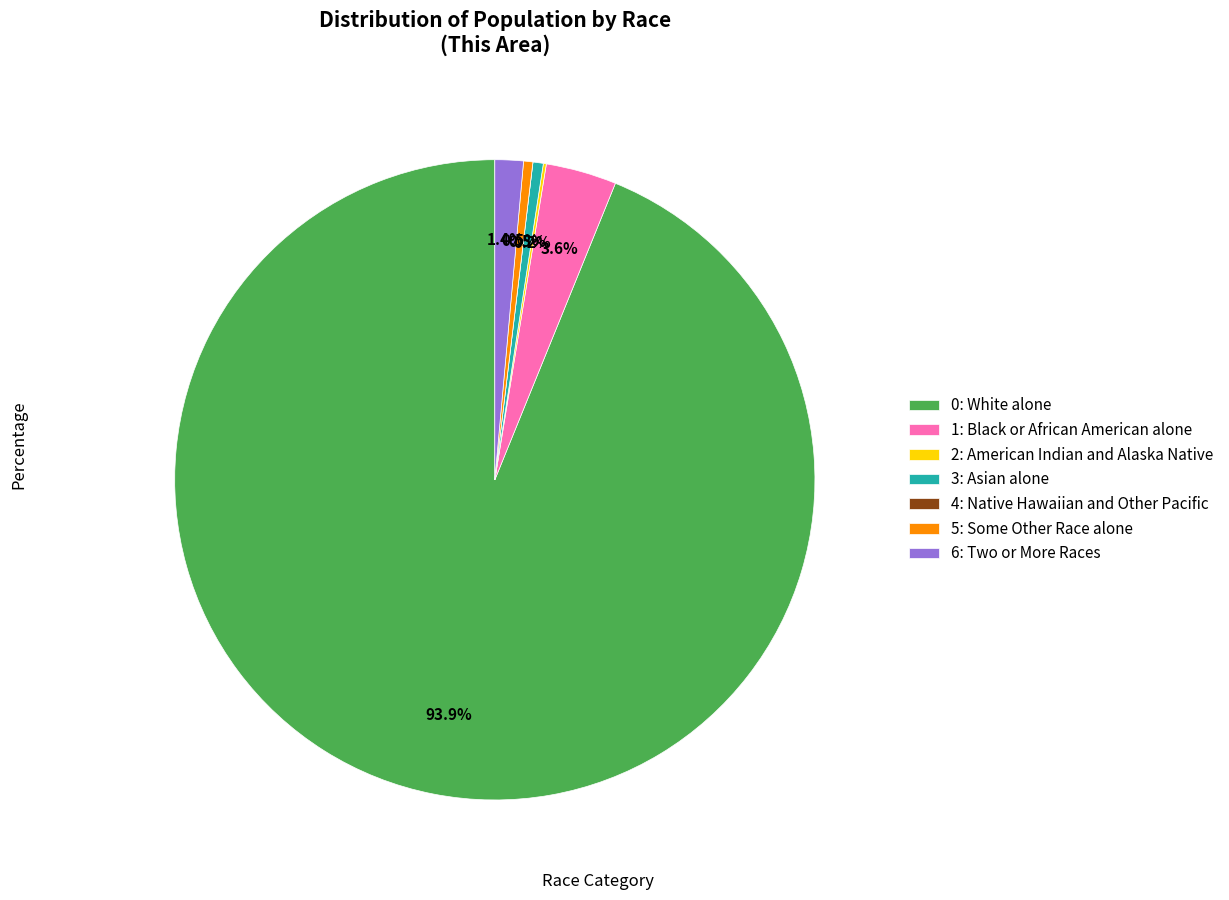

What is the ratio of the value at 1: Black or African American alone to the value at 3: Asian alone?

6.8